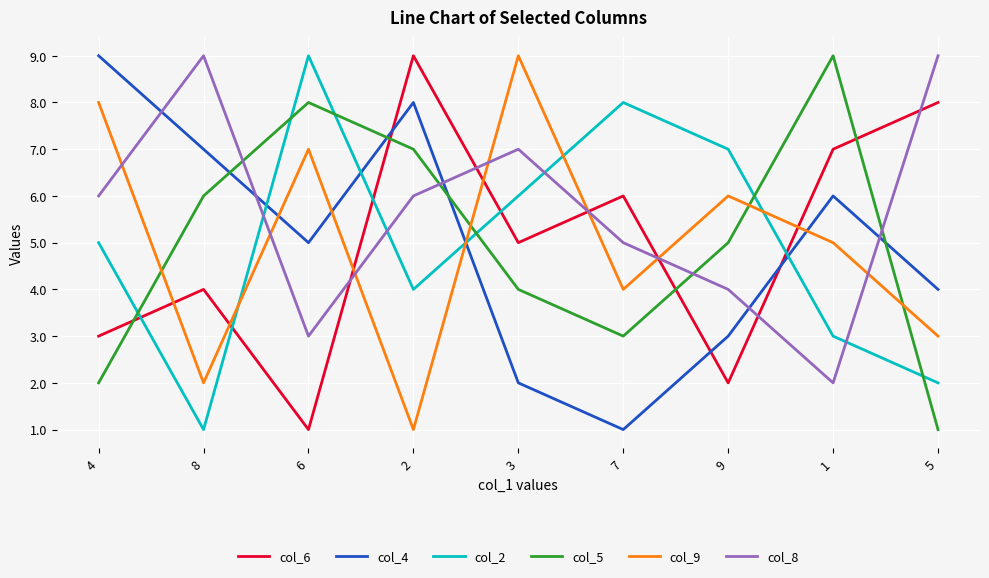

Does the chart display data point markers on the line(s)?

No